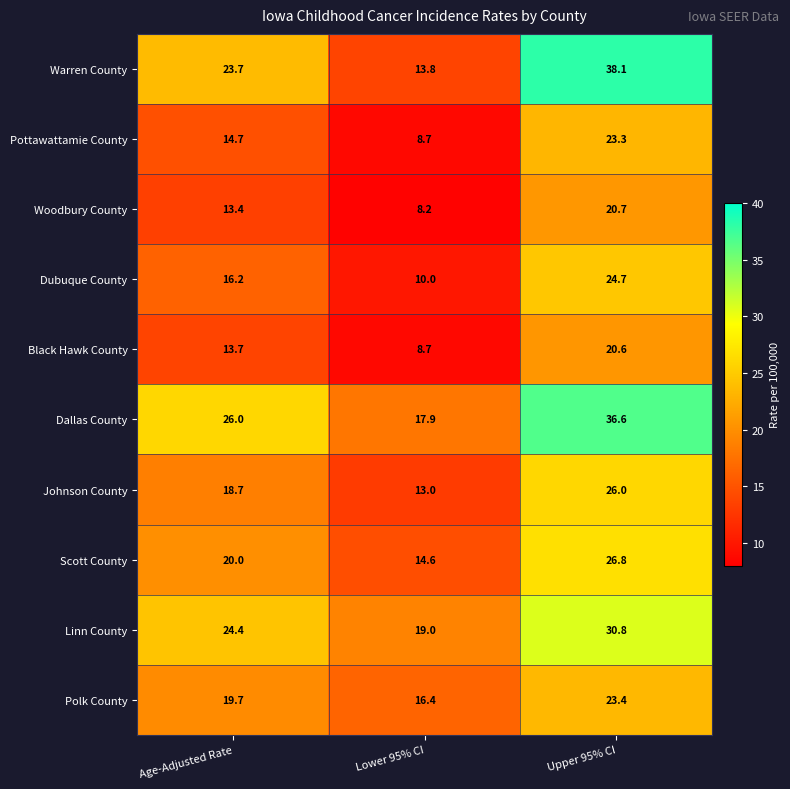

Rank the series at Upper 95% CI from highest to lowest value.

Warren County, Dallas County, Linn County, Scott County, Johnson County, Dubuque County, Polk County, Pottawattamie County, Woodbury County, Black Hawk County